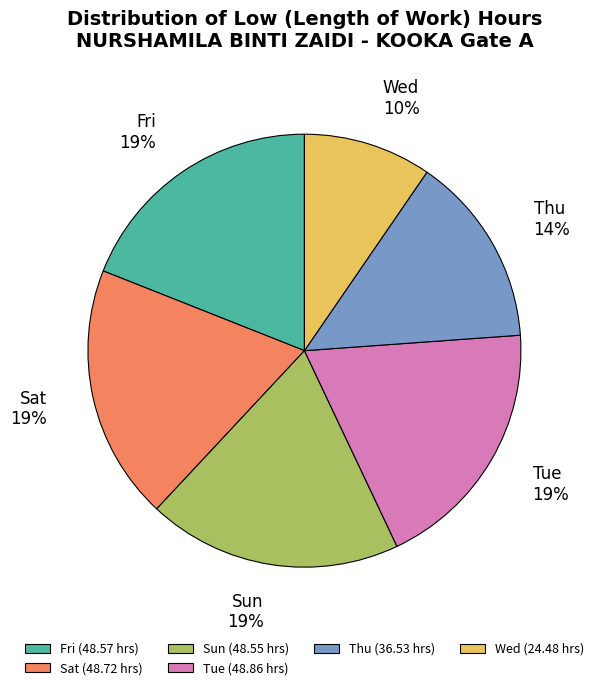

True or false: Wed accounts for 10% of the total.

True